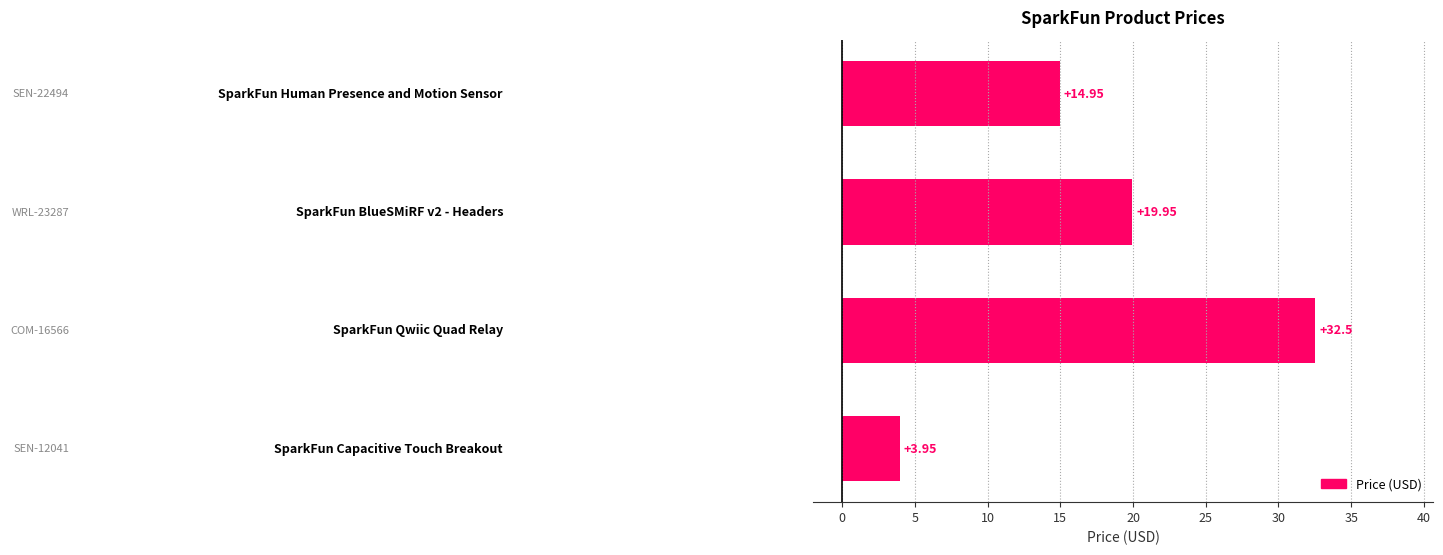

What is the average value?

17.8